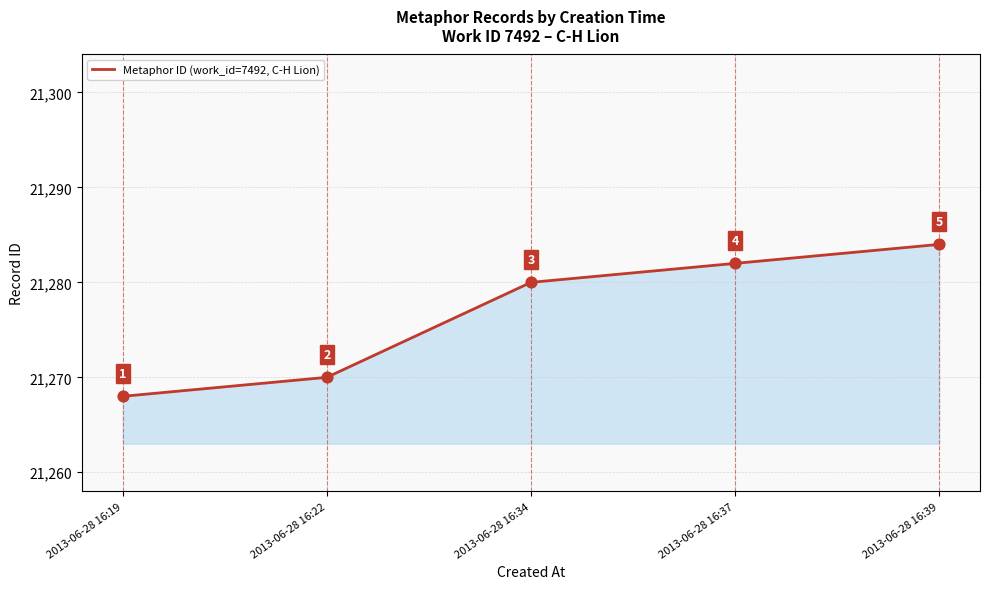

Between 2013-06-28 16:19 and 2013-06-28 16:22, which is larger?

2013-06-28 16:22